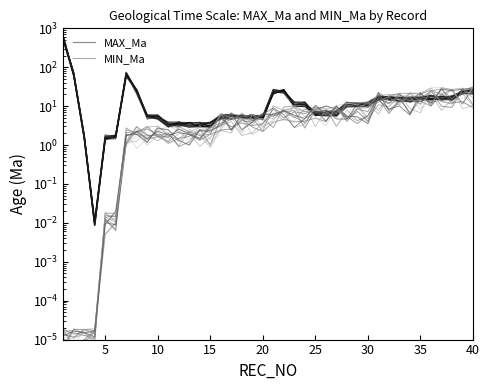

The value of MIN_Ma at 35 is 26.1. True or false?

True